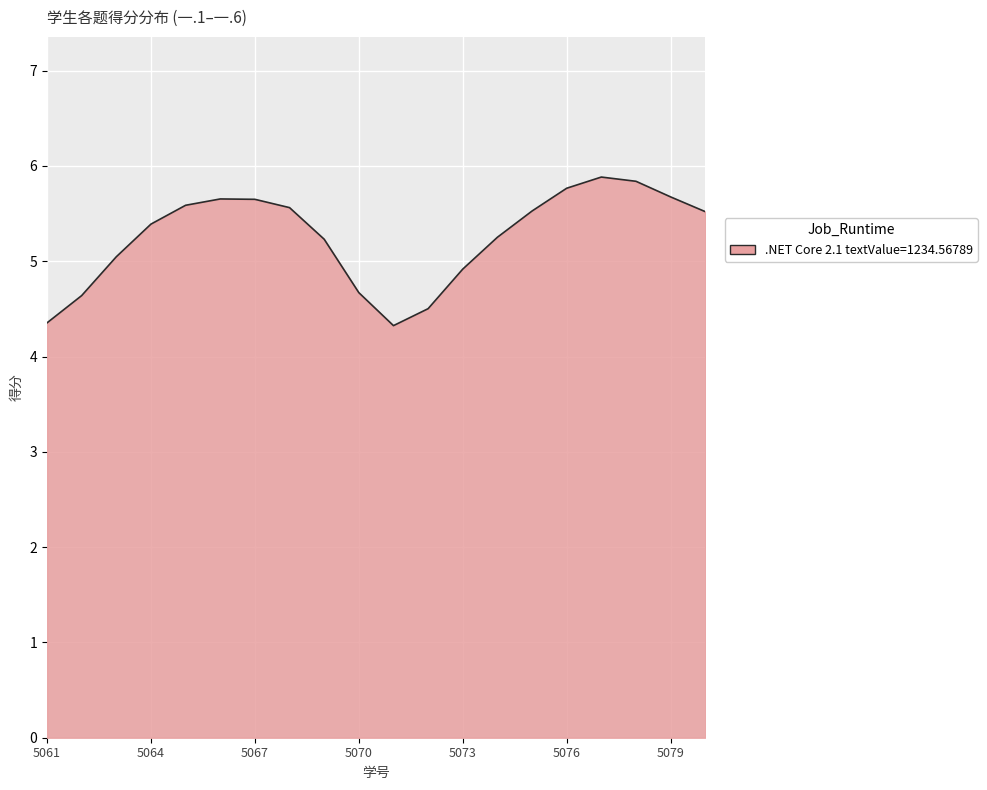

What is the smallest value displayed?

4.3